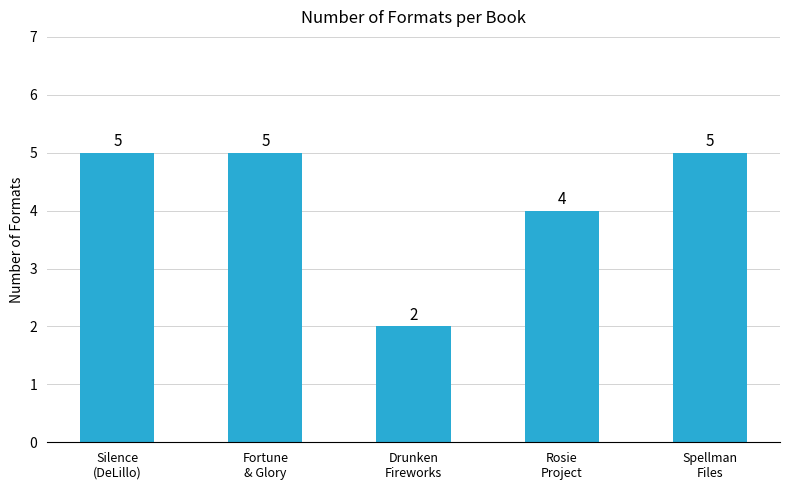

Reading right to left, extract all data points from this chart.

5	4	2	5	5